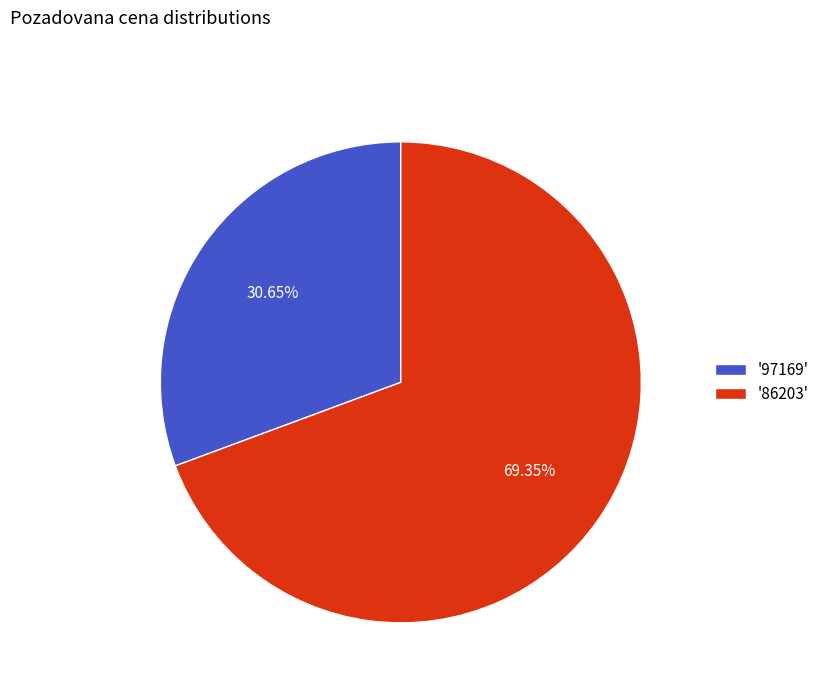

How many segments does this pie chart have?

2